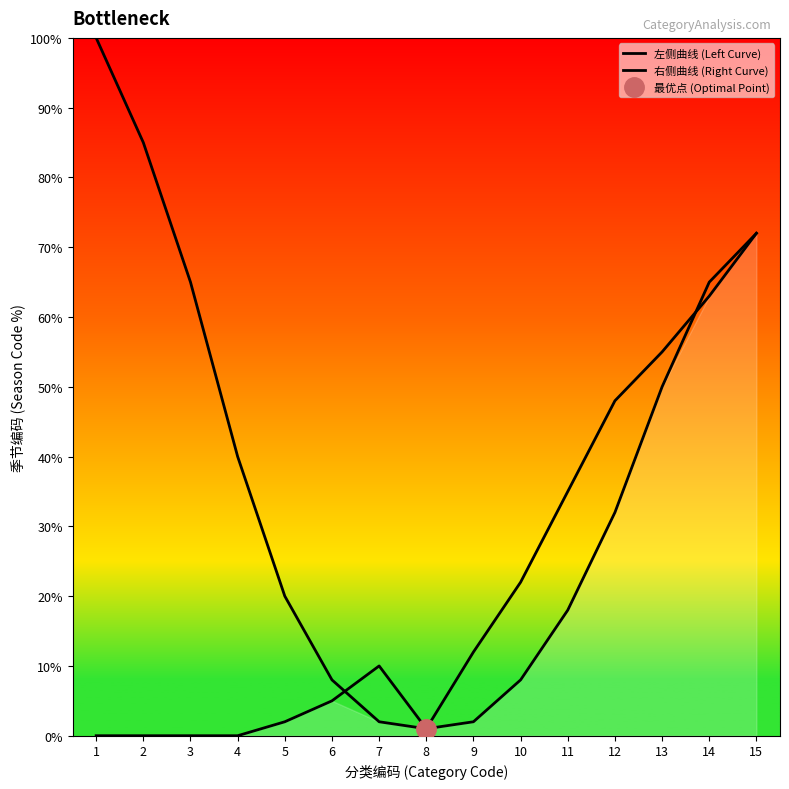

Which category has the highest value across all series?

1